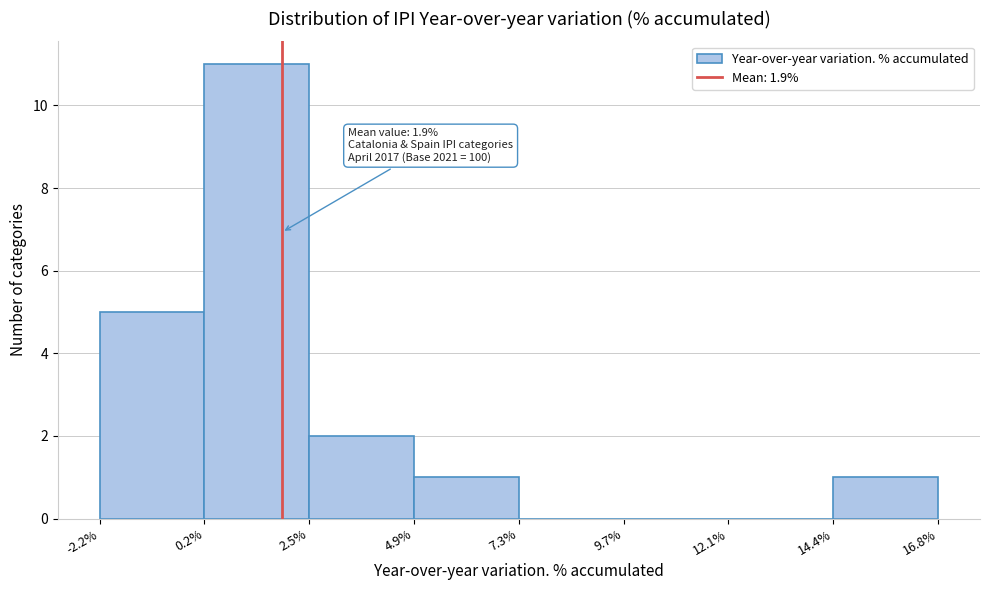

Which range on the x-axis has the tallest bar?

0.2% to 2.5%